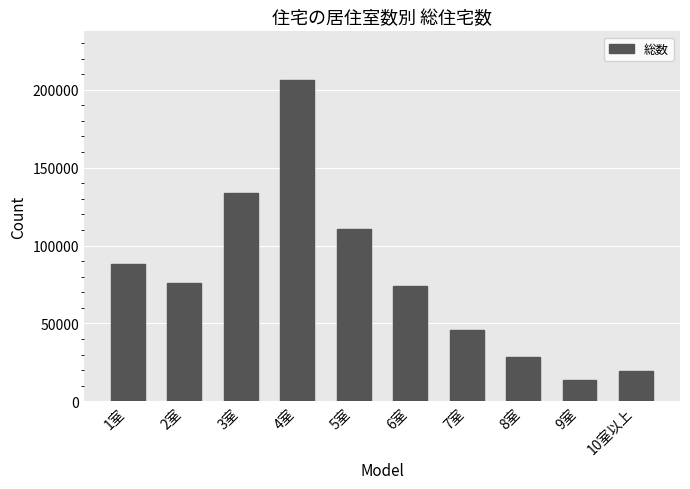

Reading left to right, extract all data points from this chart.

1室=88300	2室=76100	3室=133700	4室=206500	5室=110400	6室=74100	7室=46000	8室=28700	9室=13600	10室以上=19600